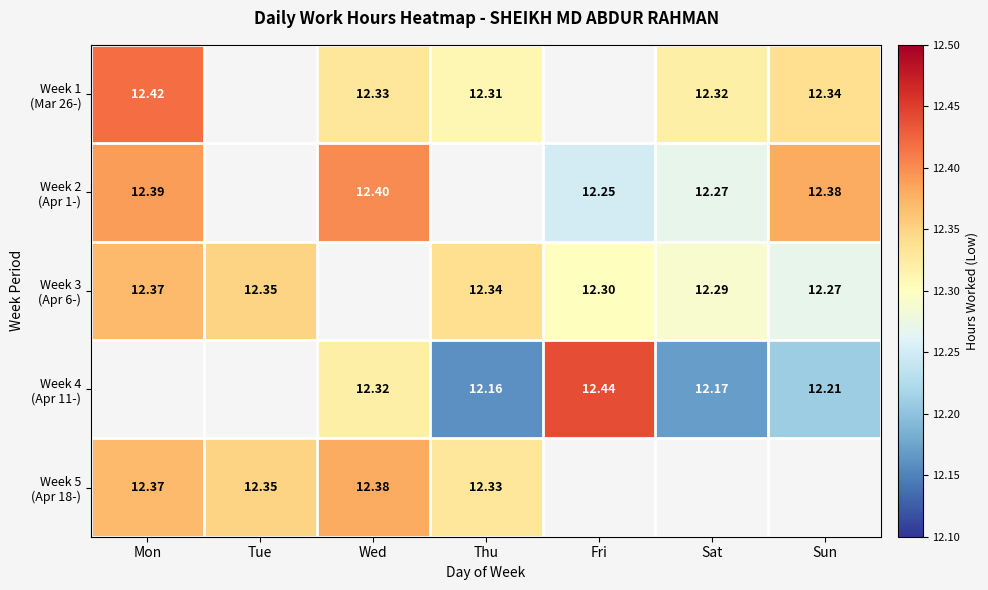

At which label does Week 5 (Apr 18-) reach its peak?

Wed